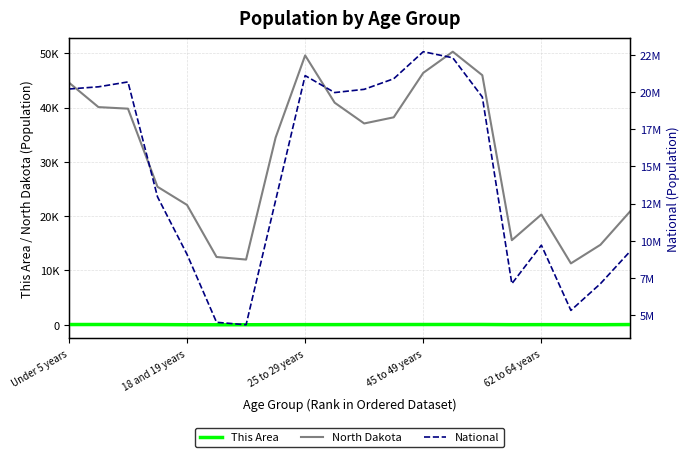

At how many categories does at least one series exceed 18339645?

10